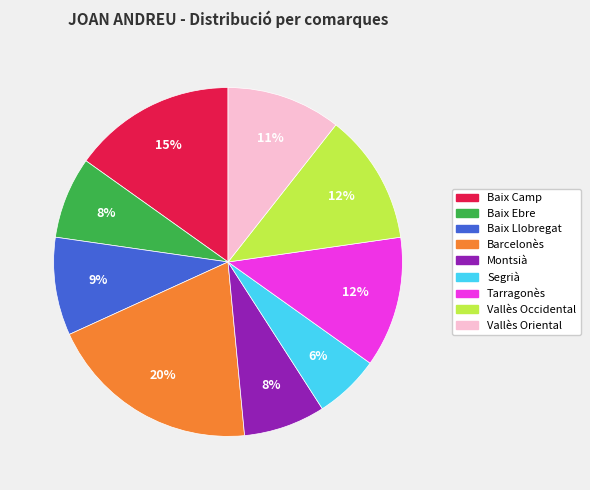

Is it true that Baix Ebre is 8% of the pie?

True